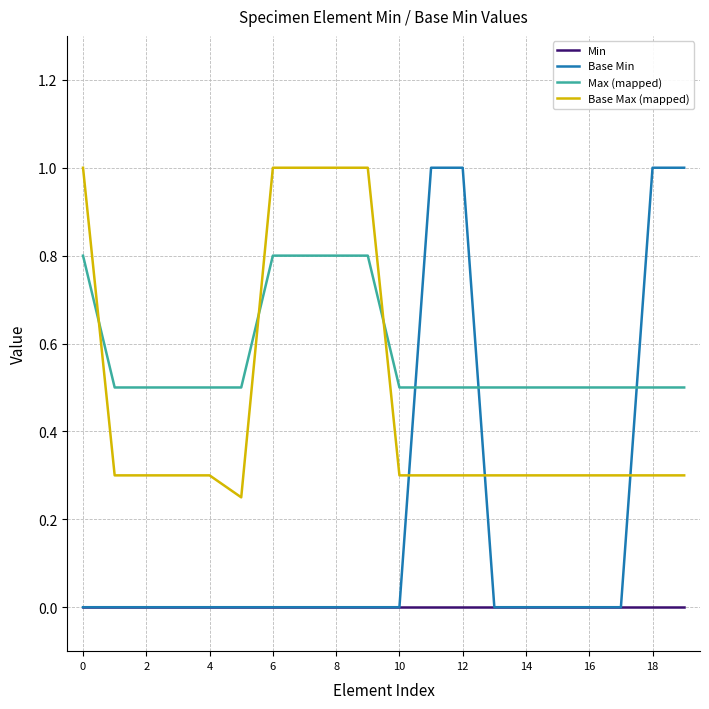

Which series has the widest spread of values?

Base Min